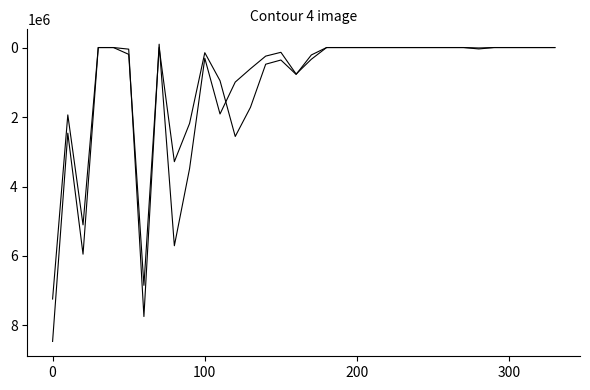

Does the chart display data point markers on the line(s)?

No